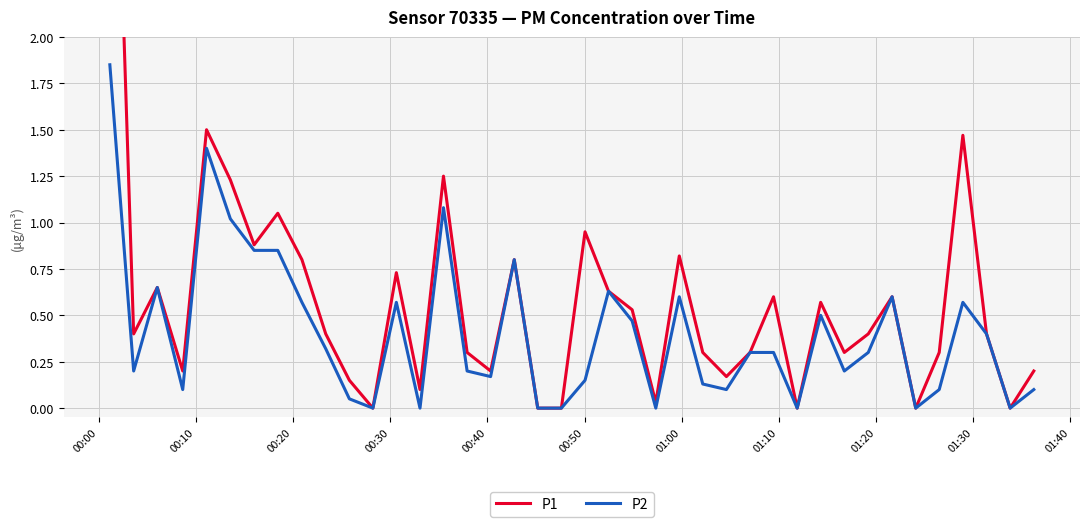

What is the maximum value shown in the chart?

4.3